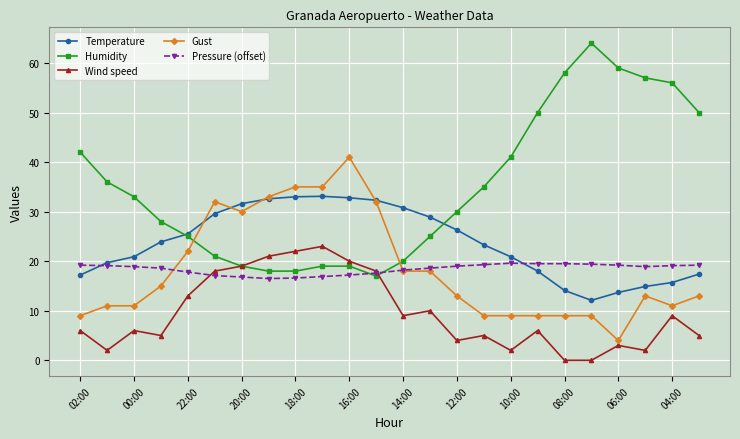

How many lines are shown in the chart?

5